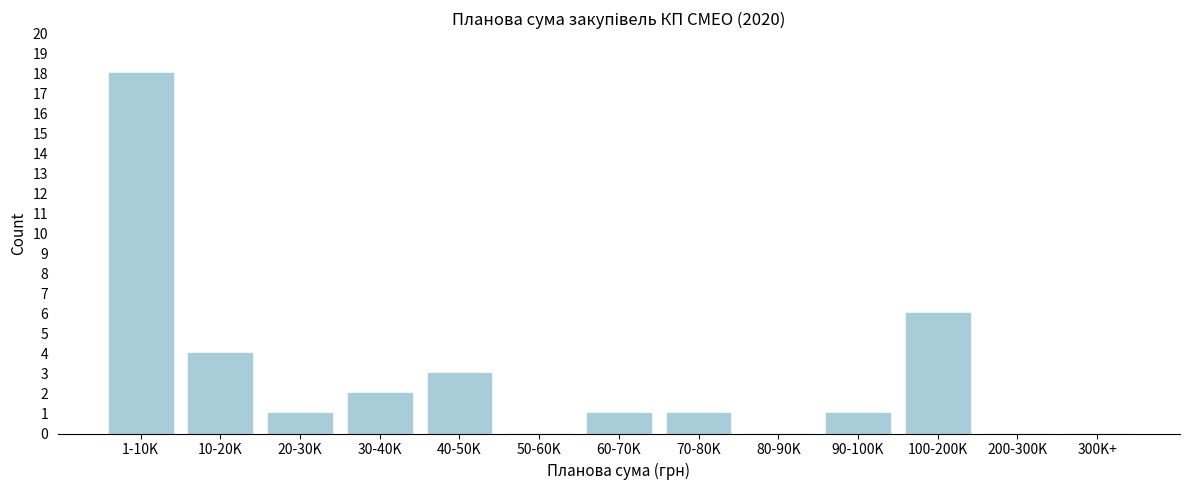

Reading right to left, extract all data points from this chart.

300K+=0	200-300K=0	100-200K=6	90-100K=1	80-90K=0	70-80K=1	60-70K=1	50-60K=0	40-50K=3	30-40K=2	20-30K=1	10-20K=4	1-10K=18